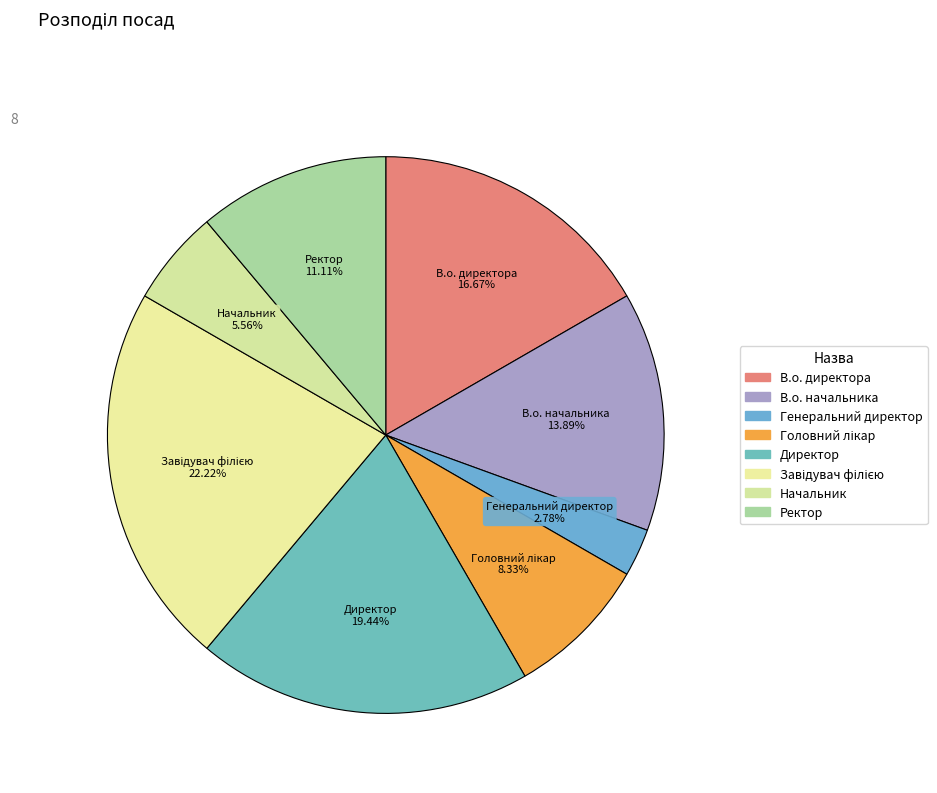

Which category has the smallest portion of the pie?

Генеральний директор